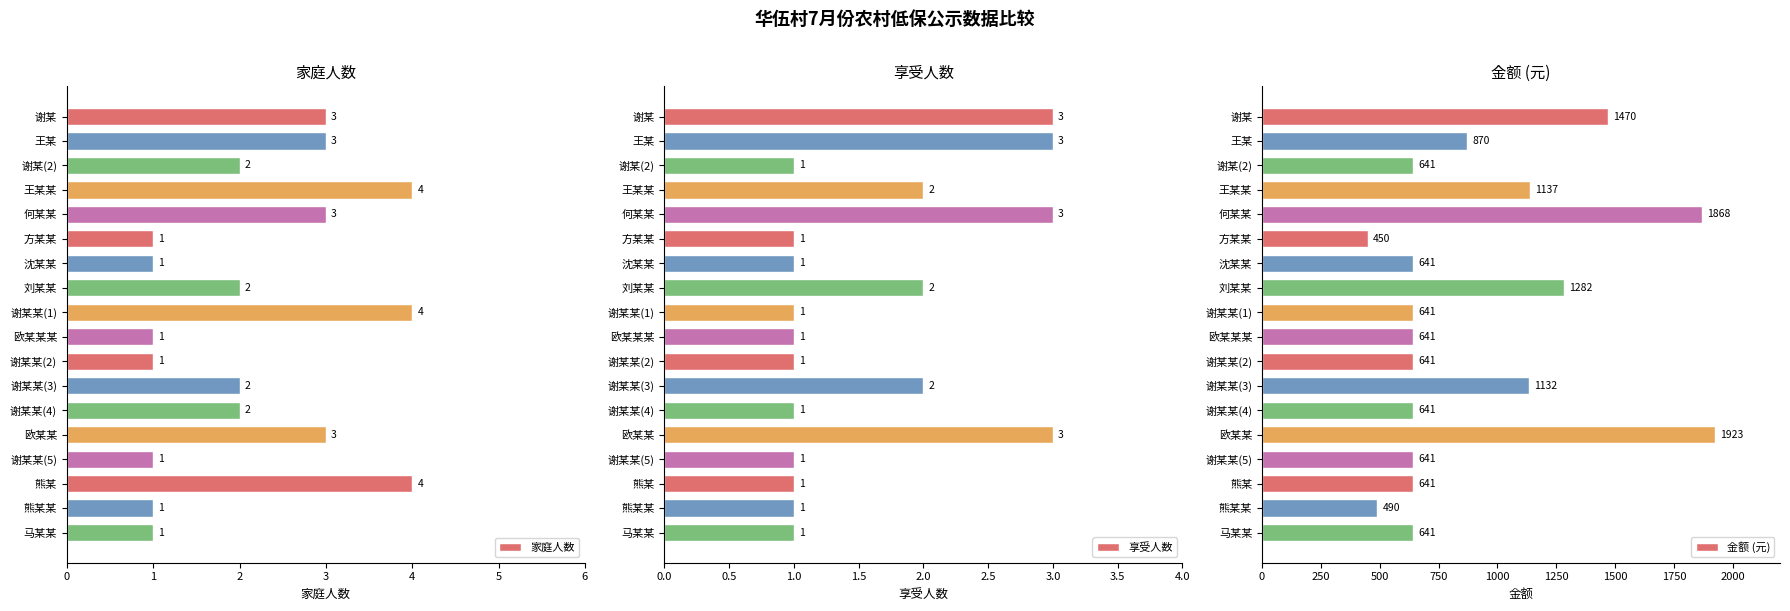

What is the sum of all 享受人数 values?

29